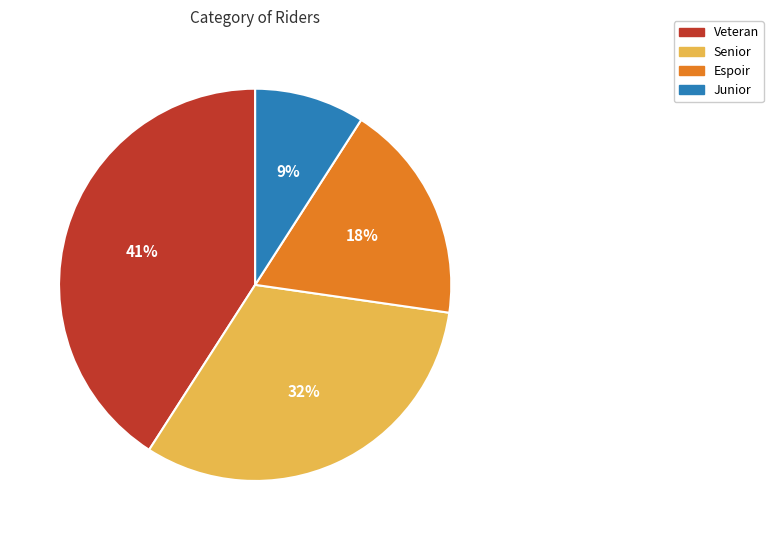

To the nearest percent, what is the difference between the largest and smallest slice percentages?

32%